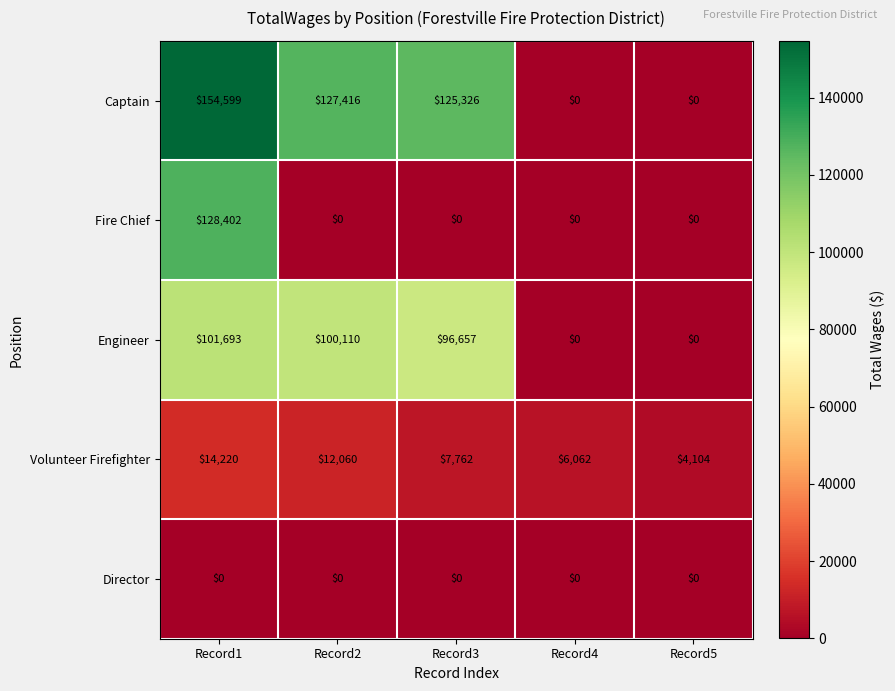

Rank the series by their maximum value, from highest to lowest.

Captain, Fire Chief, Engineer, Volunteer Firefighter, Director